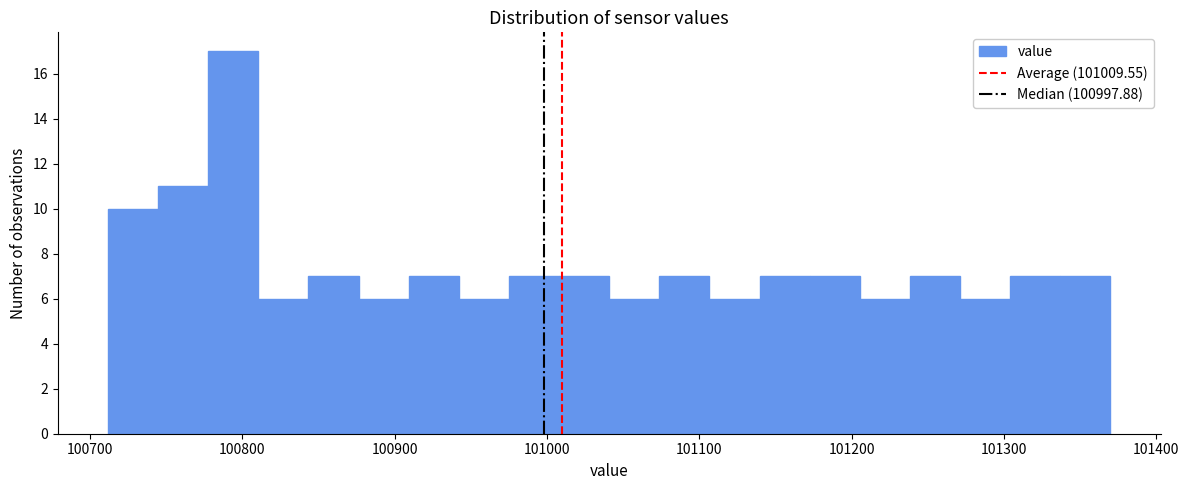

Read against the x-axis, roughly where is the centre of the tallest bar?

100790